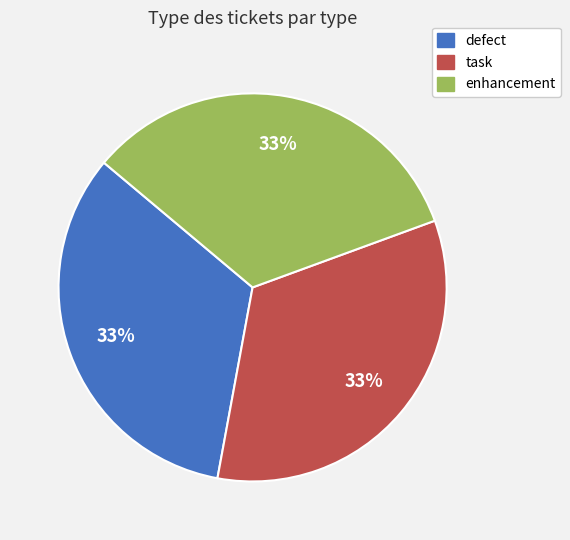

What percentage is the enhancement slice, to the nearest percent?

33%